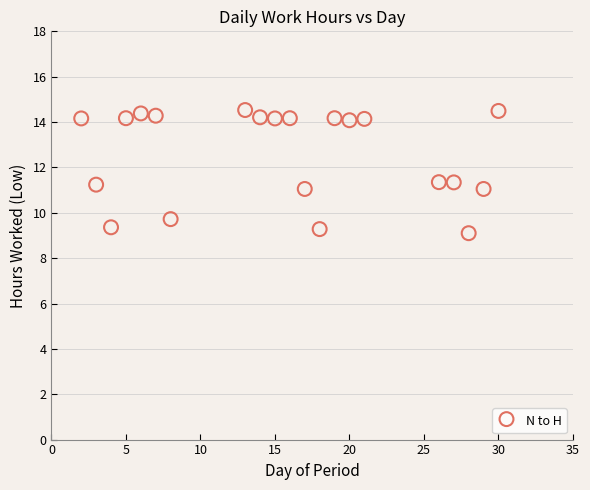

What is the range of Y values (max minus min)?

5.4